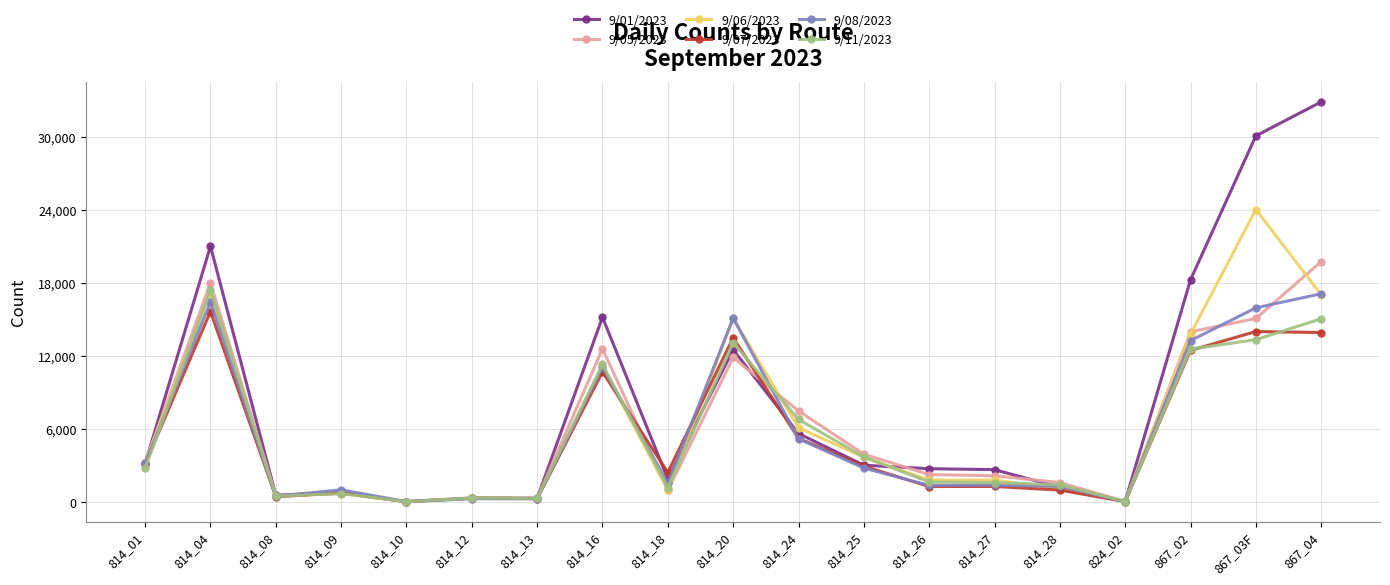

At which category does 9/07/2023 reach its first local valley?

814_08